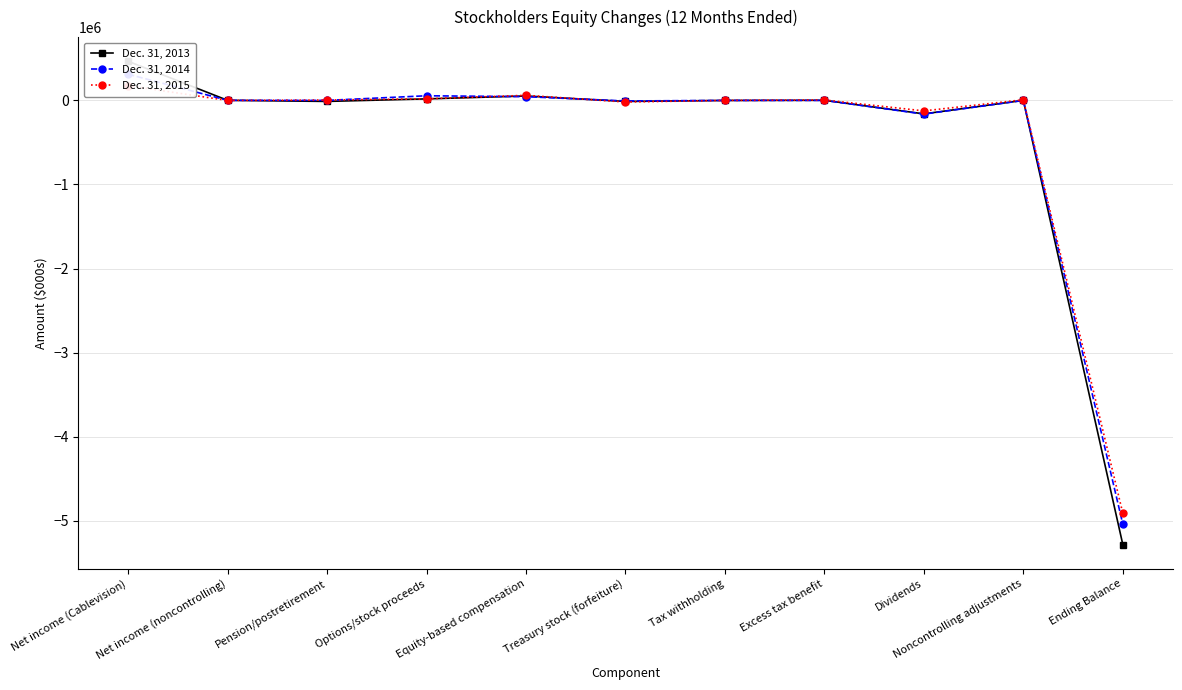

What is the label of the 8th point from the right?

Options/stock proceeds